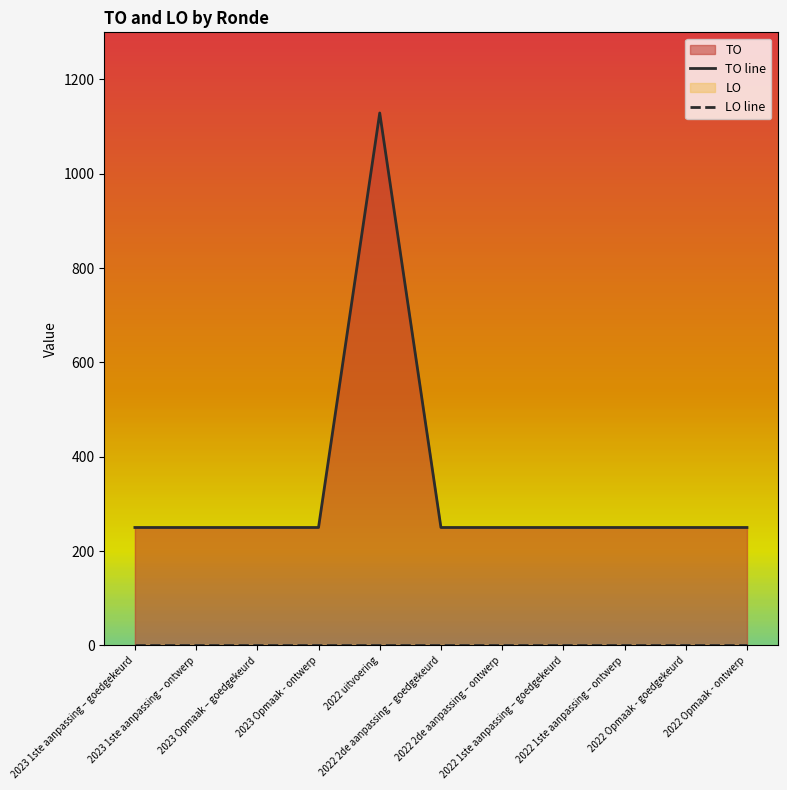

True or false: TO line and LO line intersect in this chart.

False